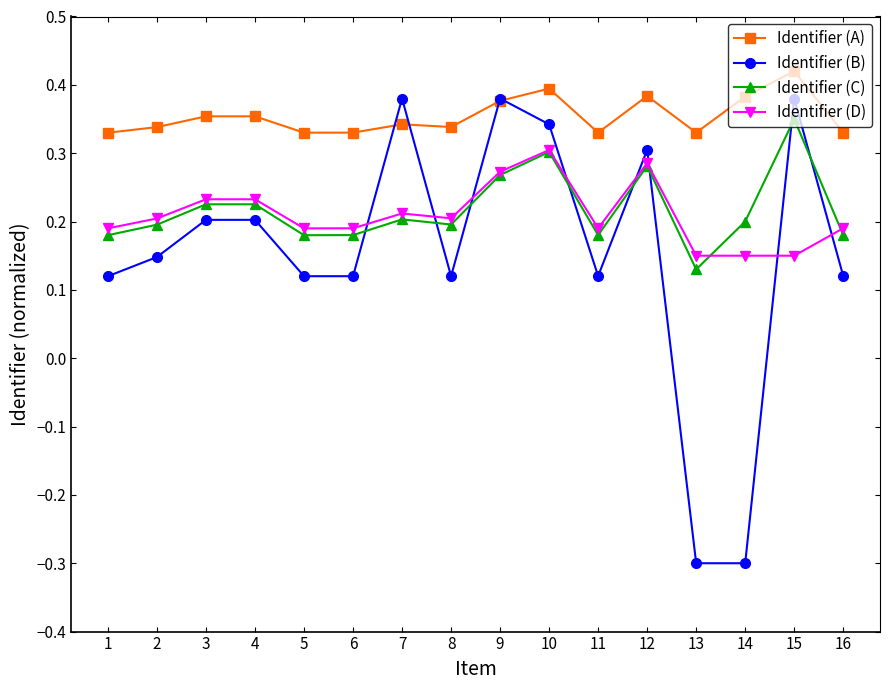

Which series changed the most between 3 and 11?

Identifier (B)